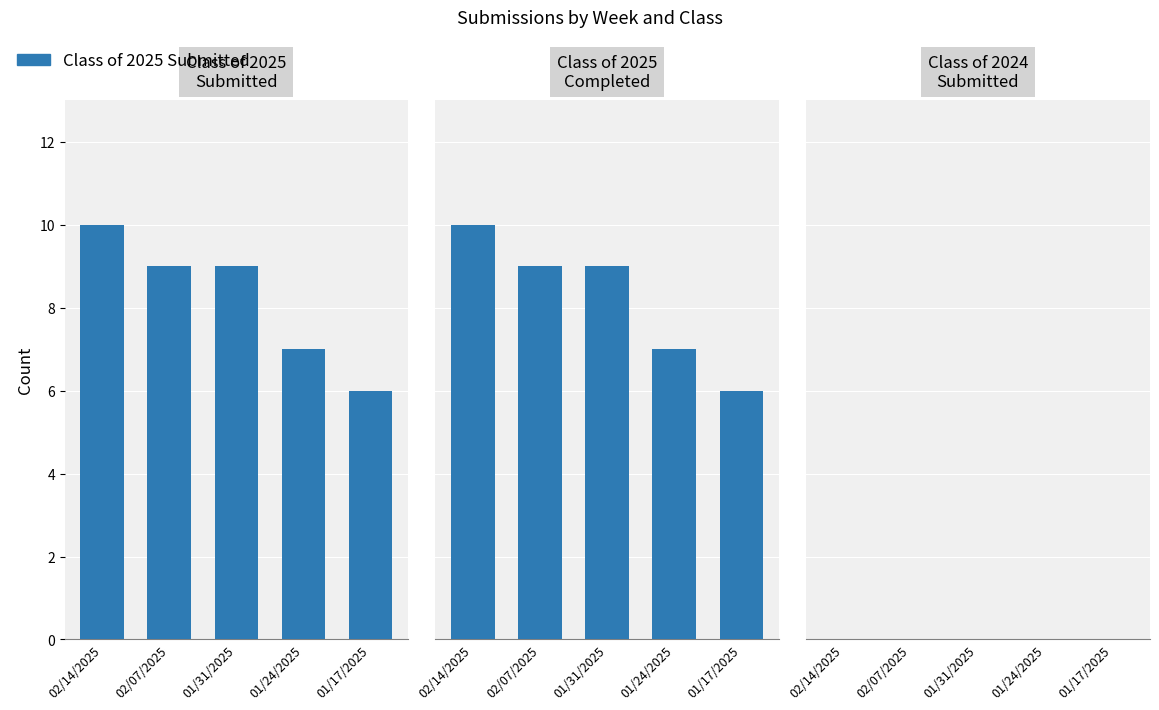

Is it true that Class of 2025 Submitted equals 7 at 01/24/2025?

True